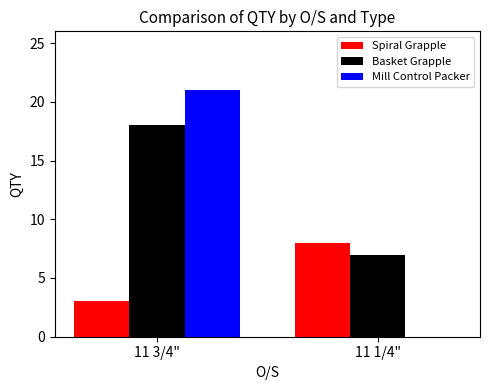

What is the sum of the Mill Control Packer values at 11 3/4" and 11 1/4"?

21